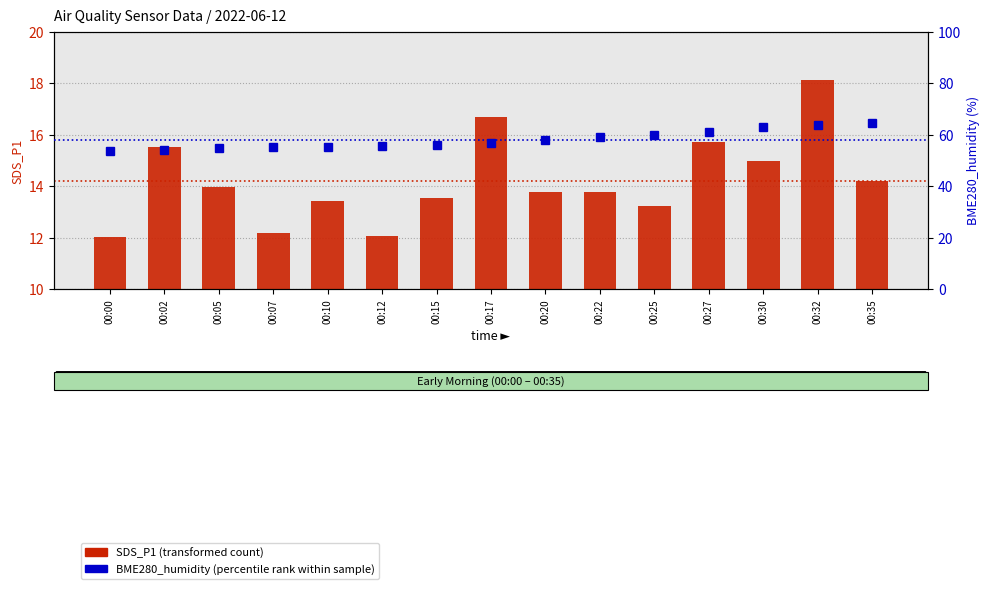

List the series in order of their peak value, highest first.

BME280_humidity (percentile rank within sample), SDS_P1 (transformed count)